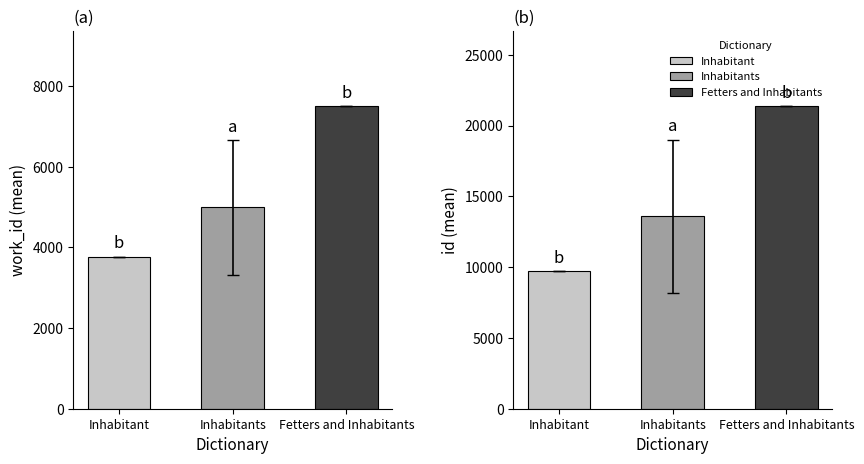

Are the bars grouped side by side (vs. stacked)?

Yes